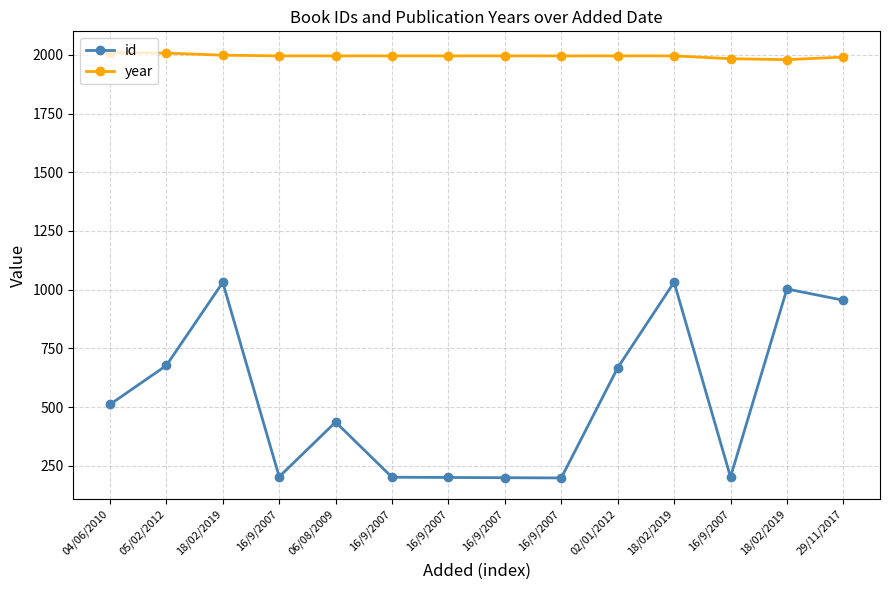

At which label does year first exceed 1996?

04/06/2010